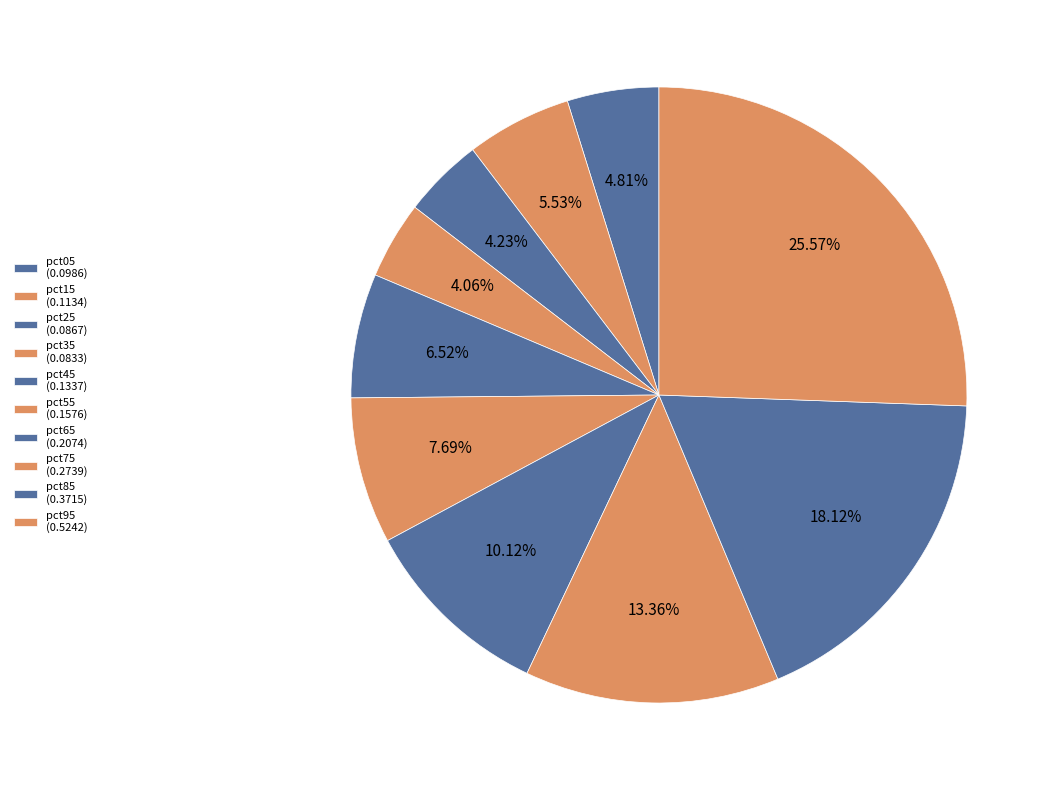

To the nearest percent, what portion does pct45 represent?

7%